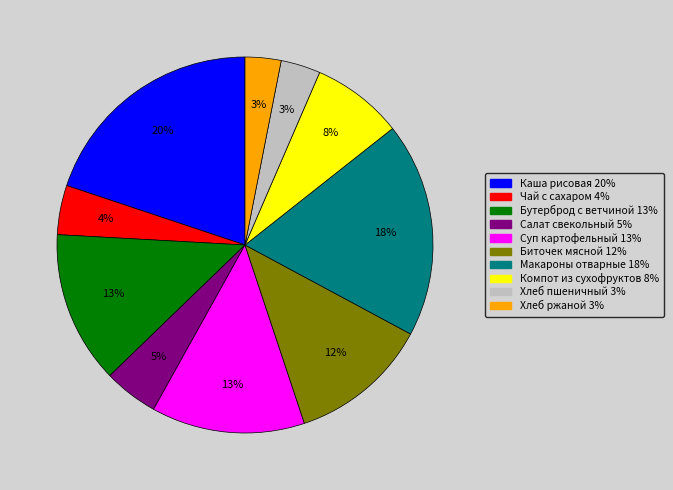

To the nearest percent, what is the difference between the largest and smallest slice percentages?

17%